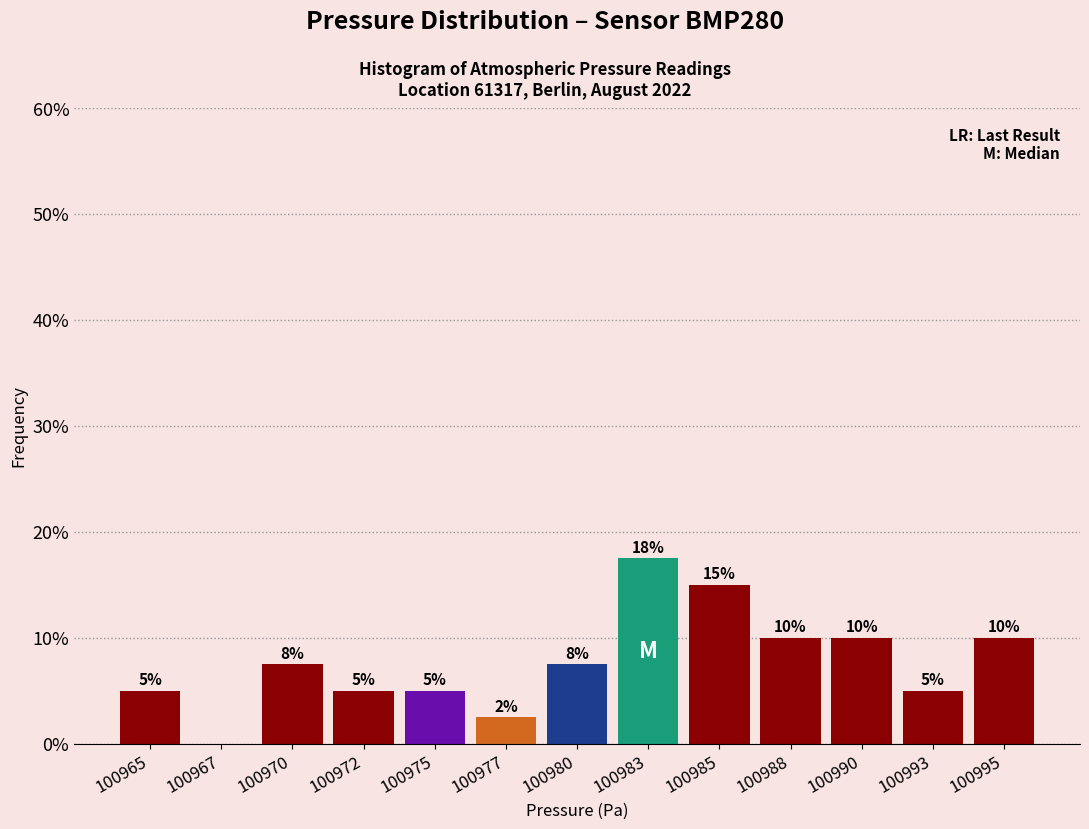

Which category has the highest value across all series?

100983